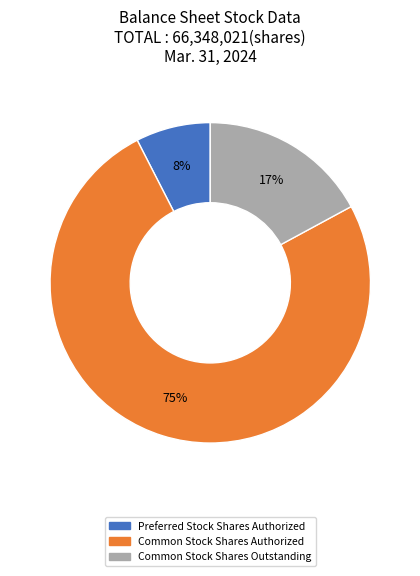

Between Preferred Stock Shares Authorized and Common Stock Shares Outstanding, which is larger?

Common Stock Shares Outstanding